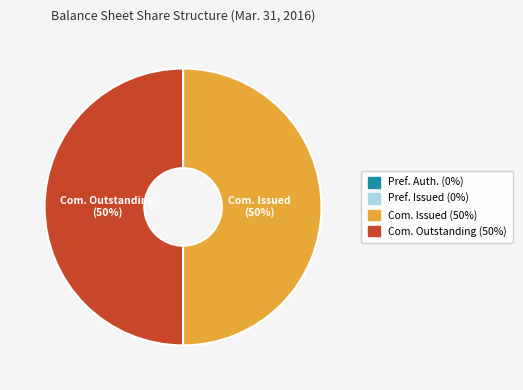

To the nearest percent, what is the difference between the largest and smallest slice percentages?

50%